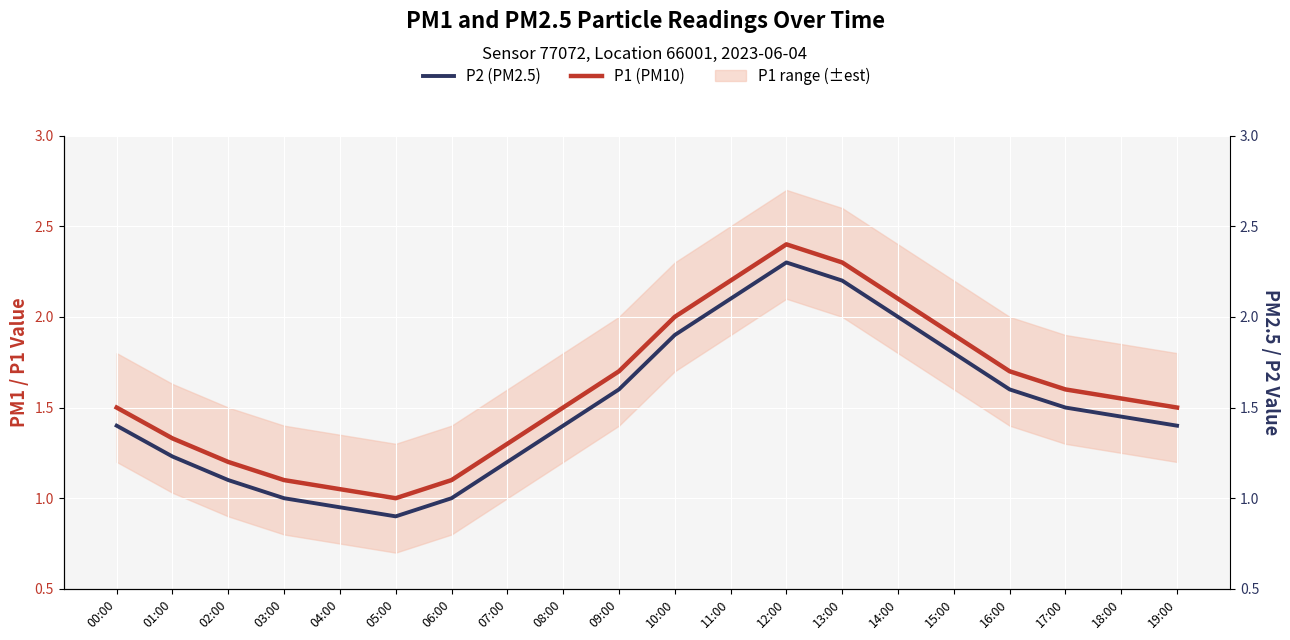

List the labels in order of P2 (PM2.5) value, largest first.

12:00, 13:00, 11:00, 14:00, 10:00, 15:00, 09:00, 16:00, 17:00, 18:00, 00:00, 08:00, 19:00, 01:00, 07:00, 02:00, 03:00, 06:00, 04:00, 05:00